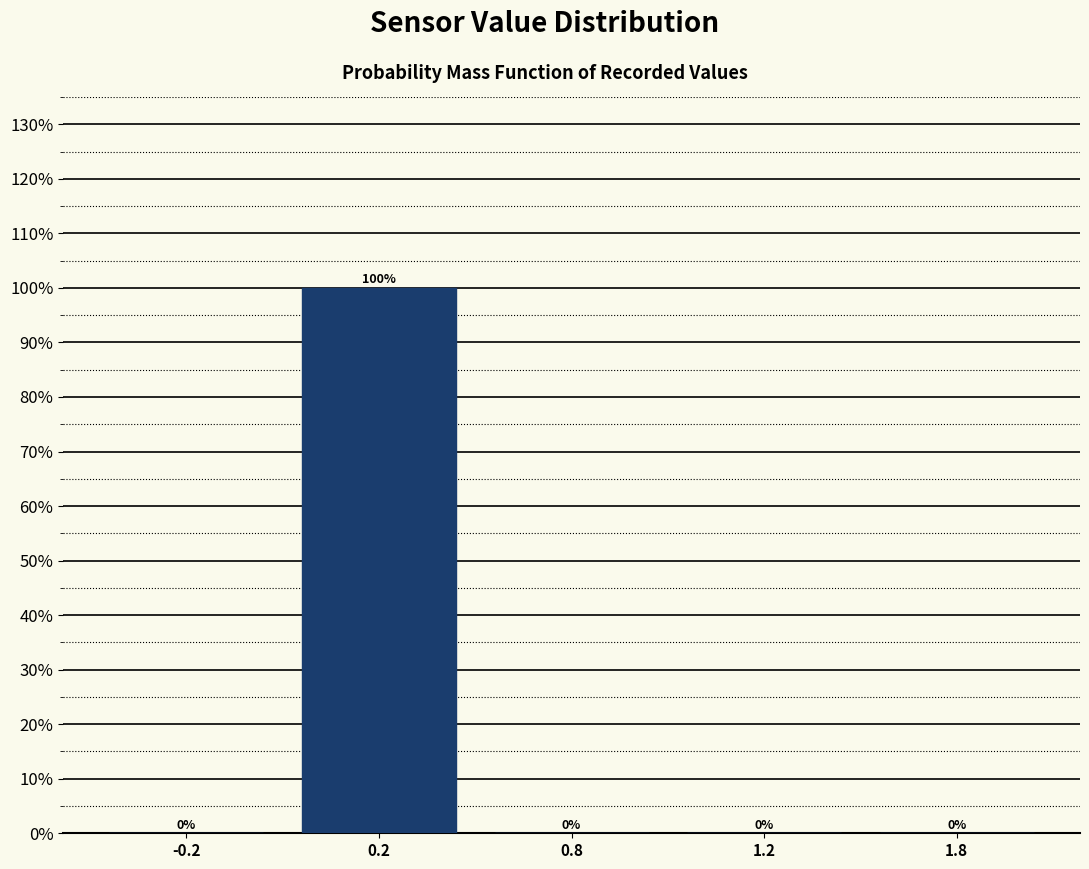

Reading left to right, transcribe all the data shown in this chart.

-0.2=0	0.2=100	0.8=0	1.2=0	1.8=0